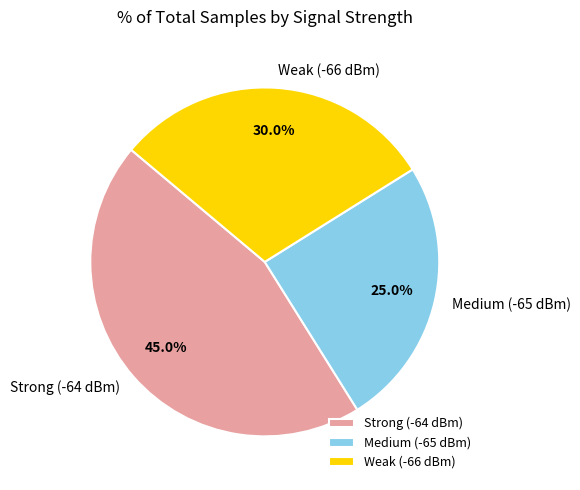

What percentage do Strong (-64 dBm) and Weak (-66 dBm) together represent?

75.0%